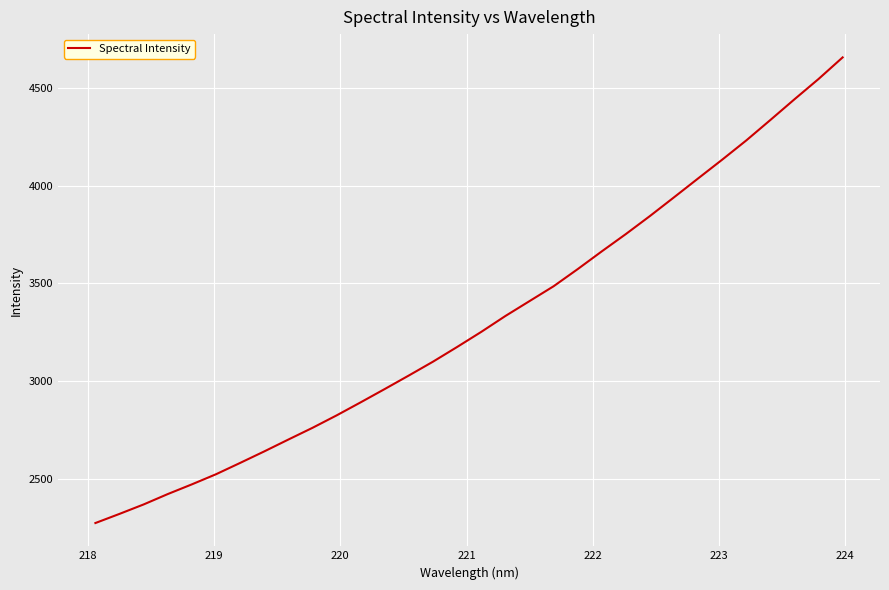

How many lines are shown in the chart?

1